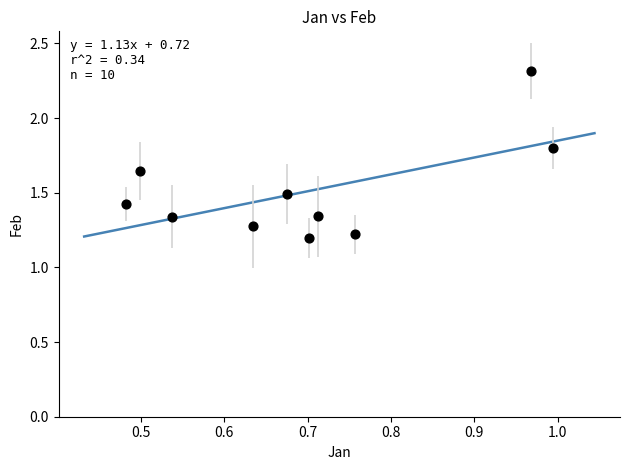

What is the range of Y values (max minus min)?

1.1